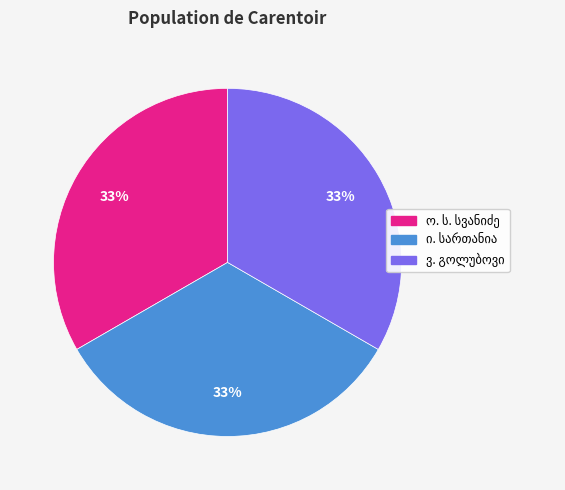

To the nearest percent, what is the average slice percentage?

33%